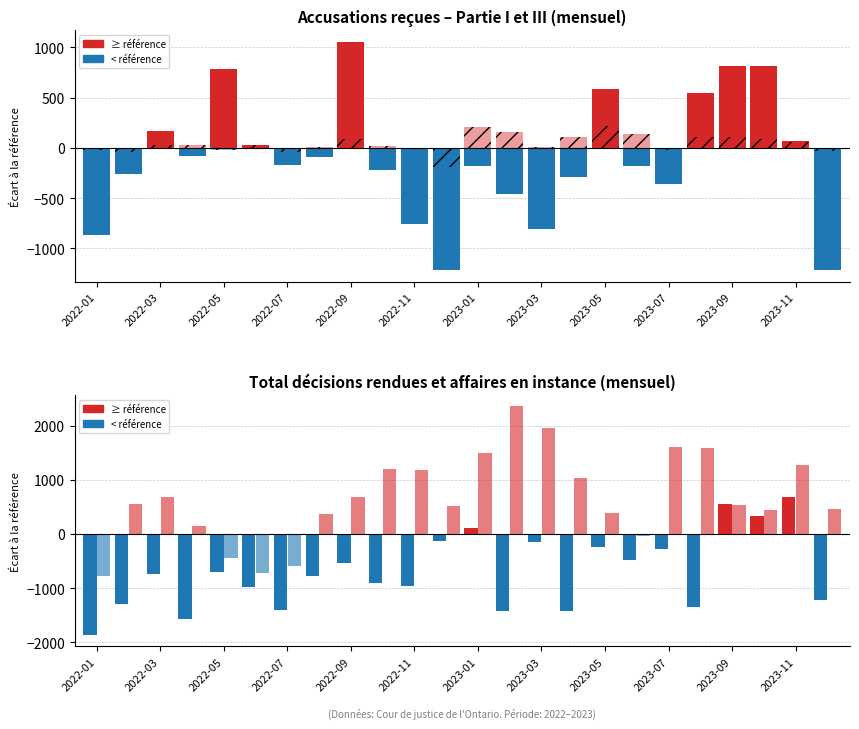

What is the lowest value of the Accusations reçues (Partie III) series?

-195